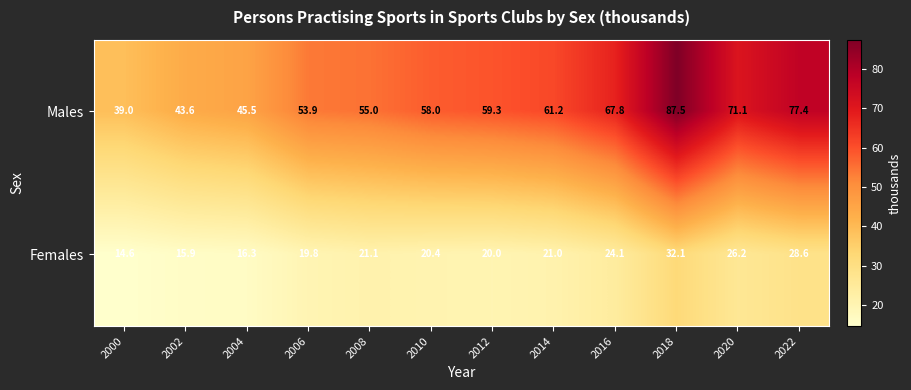

Where does the Females series first go above 21?

2008